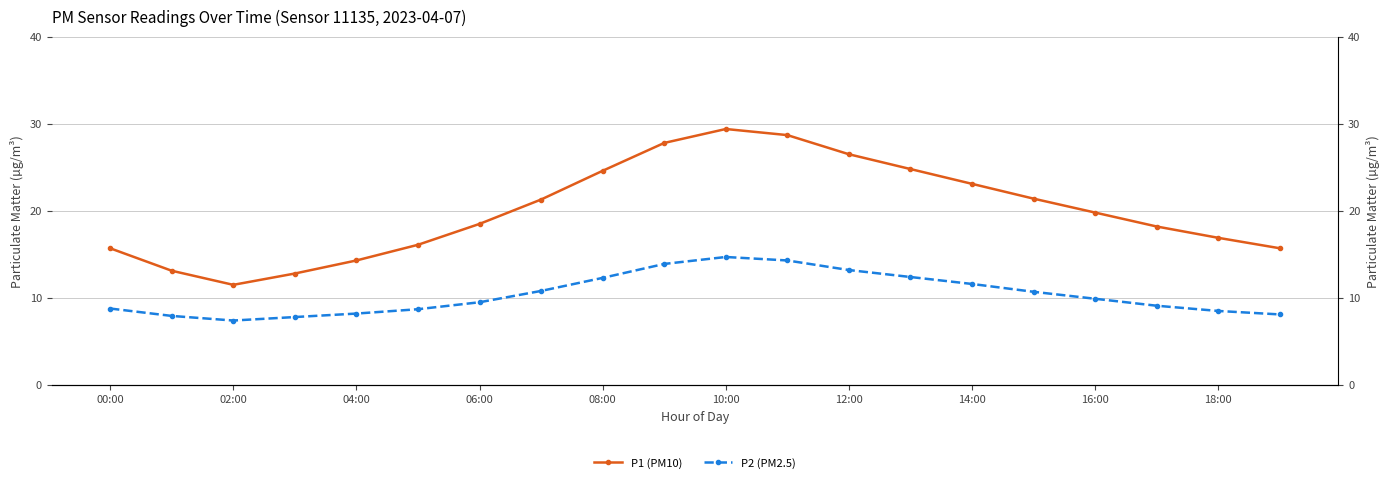

What is the maximum value for P2 (PM2.5)?

14.7